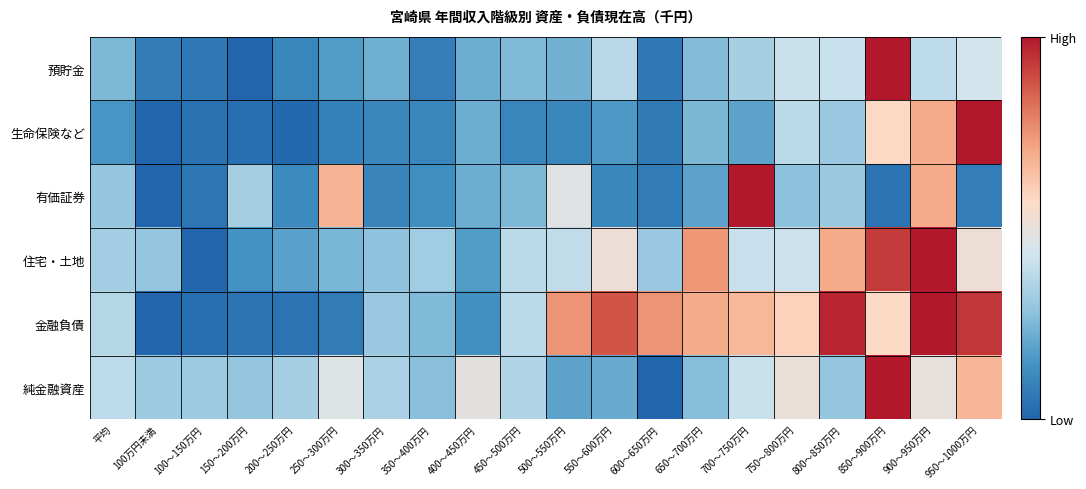

Between 300～350万円 and 750～800万円, which is larger?

750～800万円